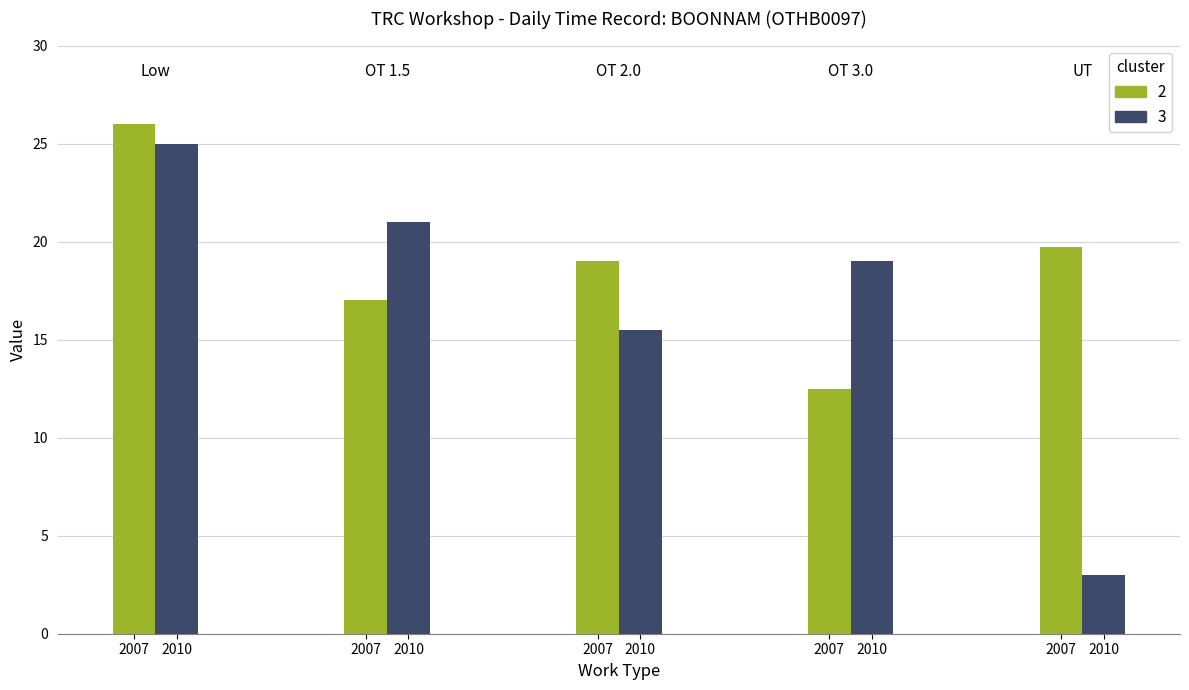

How many bars are there in total?

10